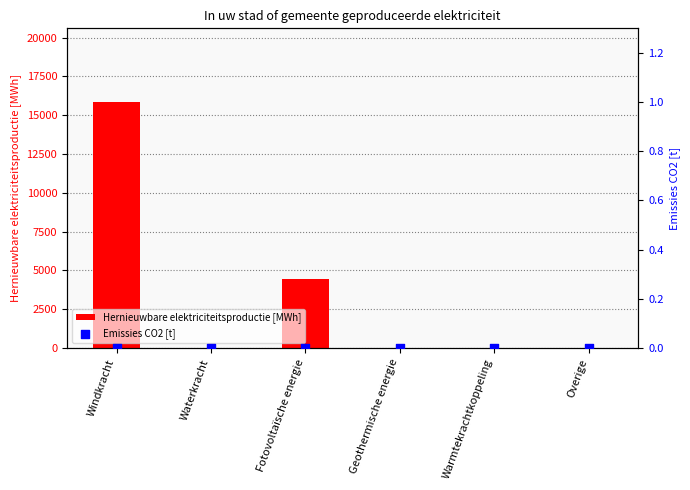

What are all the series names shown in the legend?

Hernieuwbare elektriciteitsproductie [MWh], Emissies CO2 [t]